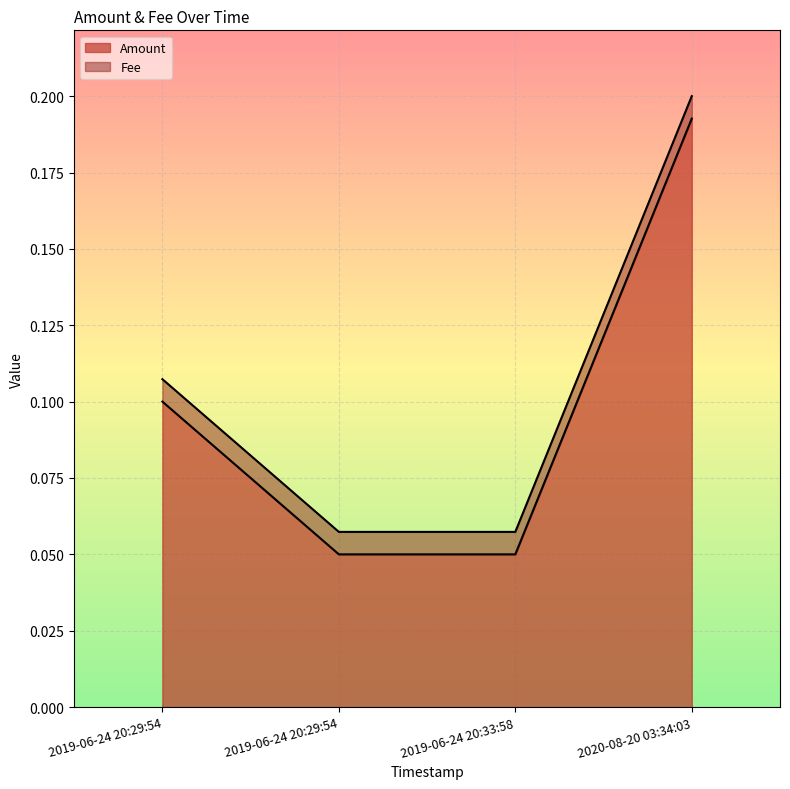

What is the difference between the values at 2020-08-20 03:34:03 and 2019-06-24 20:29:54?

0.1